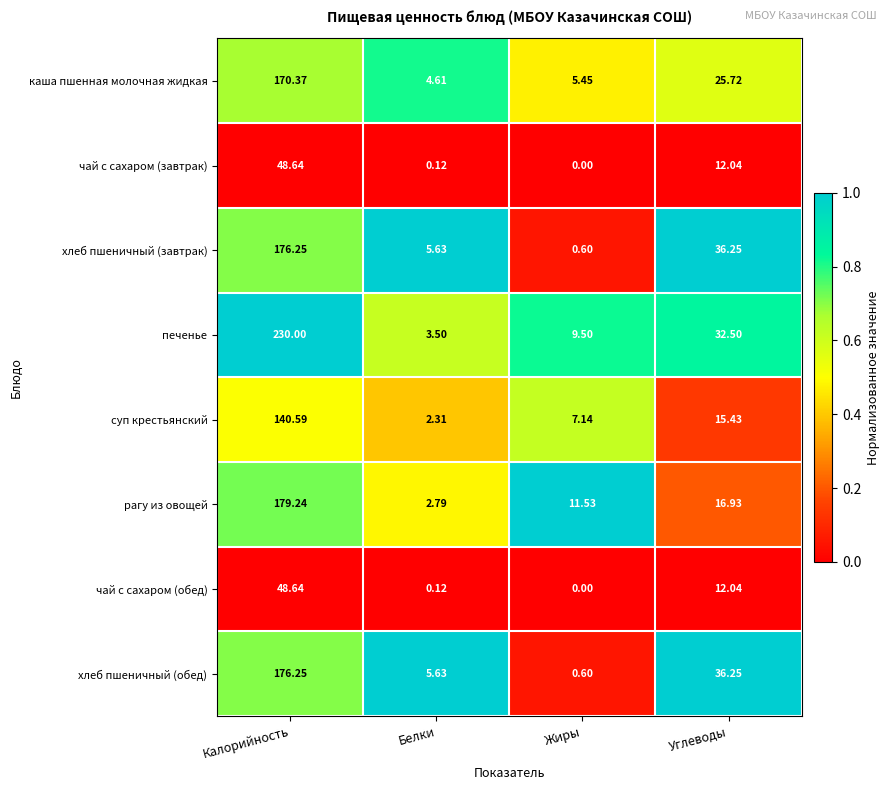

Which label corresponds to the largest value in the chart?

Калорийность